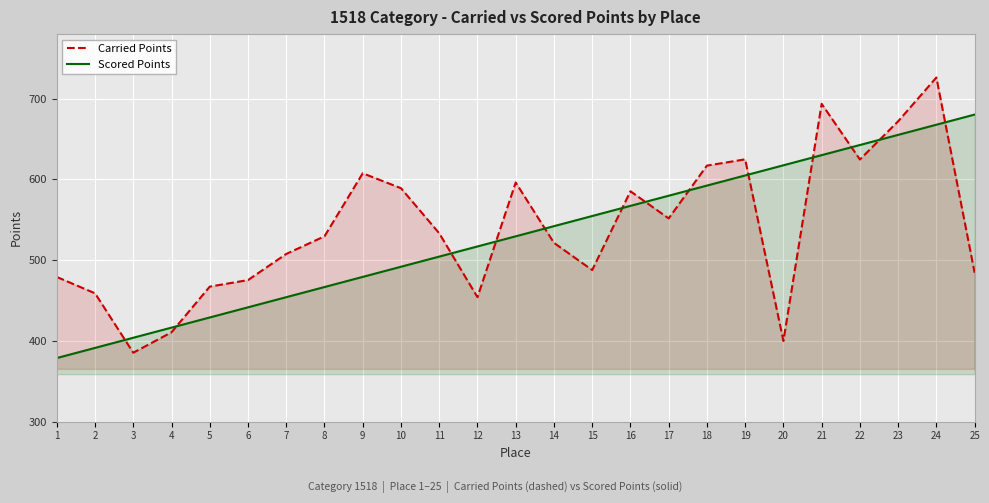

Does the chart display data point markers on the line(s)?

No